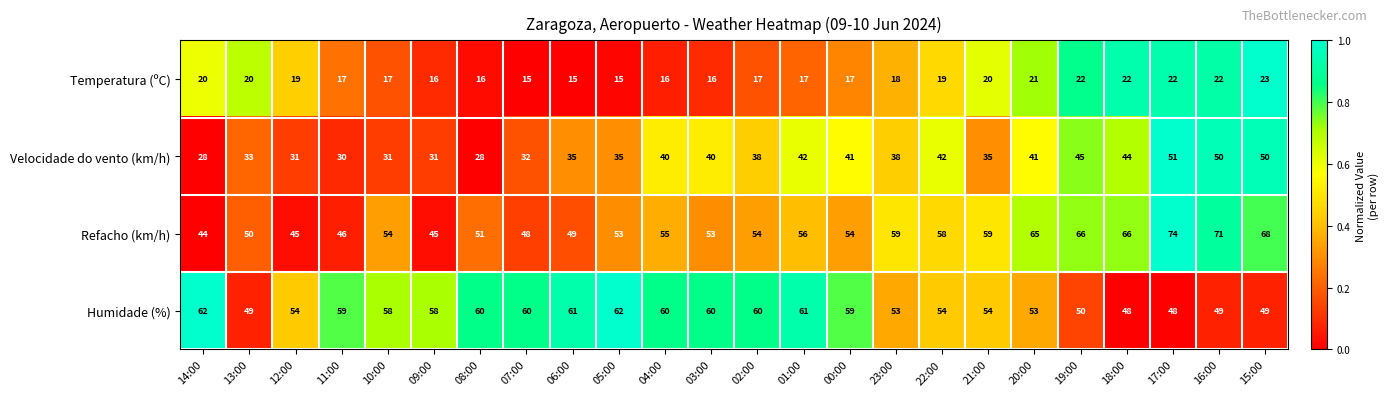

At how many categories does at least one series exceed 30?

24